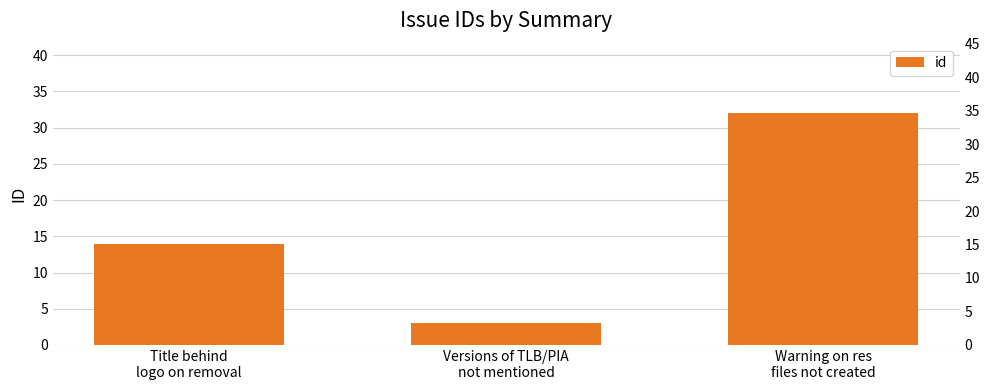

At which label is the value closest to 17?

Title behind
logo on removal